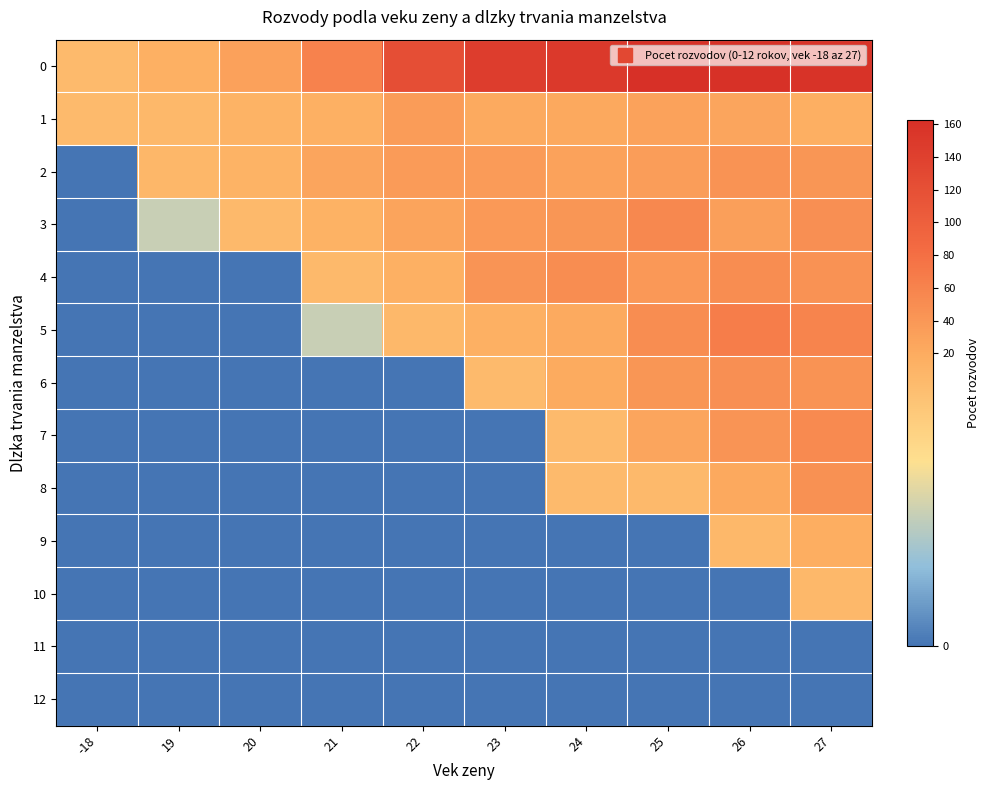

What is the total value across all series at 27?

534